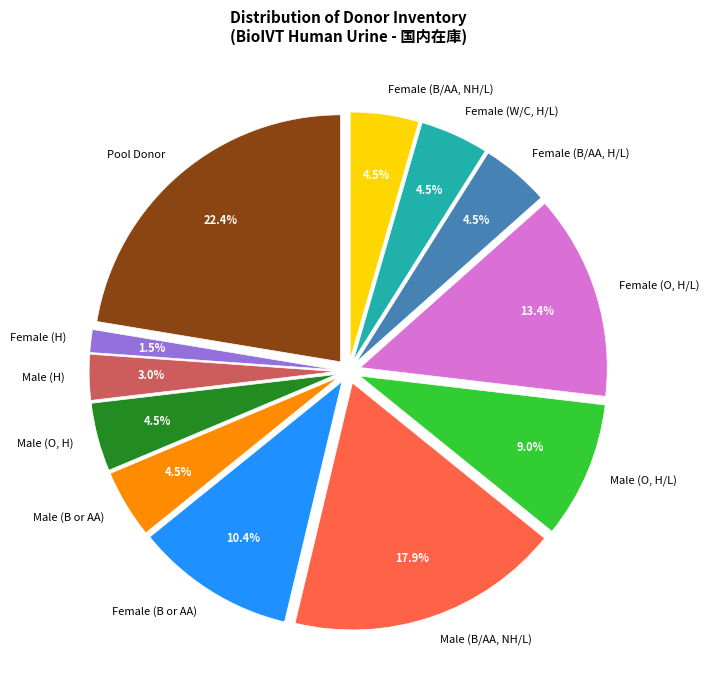

Is there any slice that represents more than half of the pie?

No